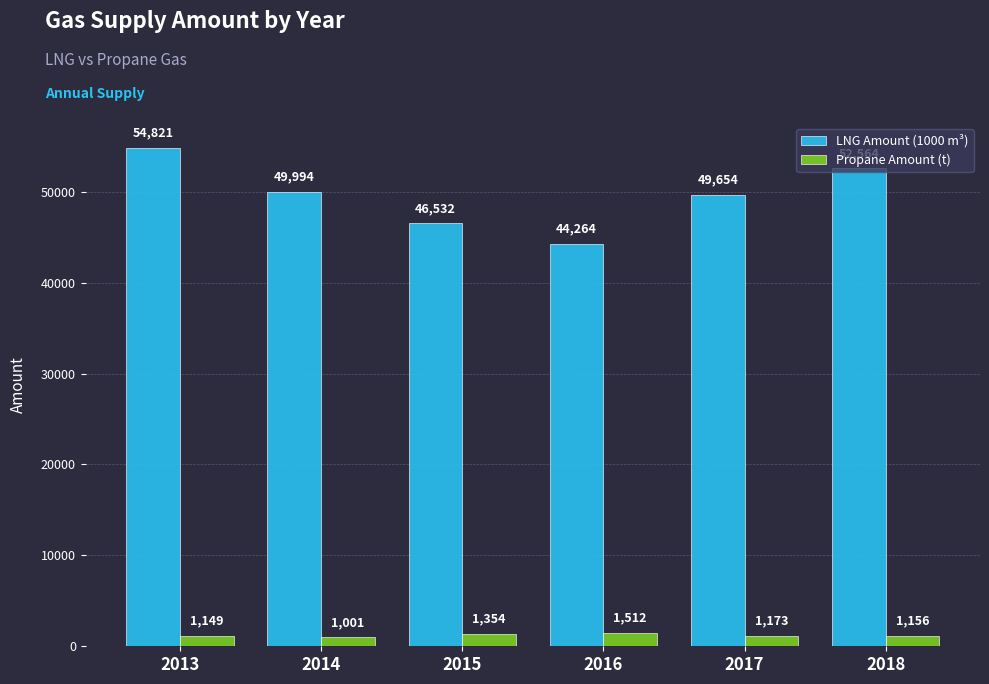

What are all the series names shown in the legend?

LNG Amount (1000 m³), Propane Amount (t)